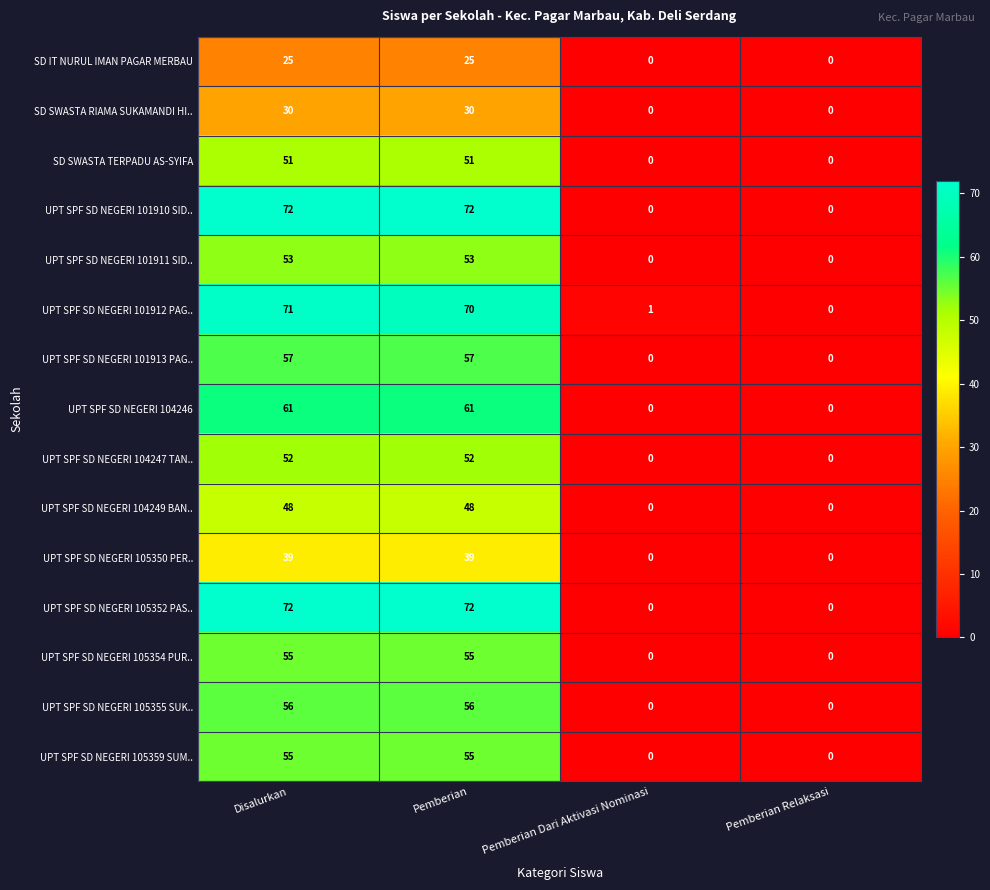

True or false: UPT SPF SD NEGERI 105350 PER.. has a value of 0 at Pemberian Relaksasi.

True